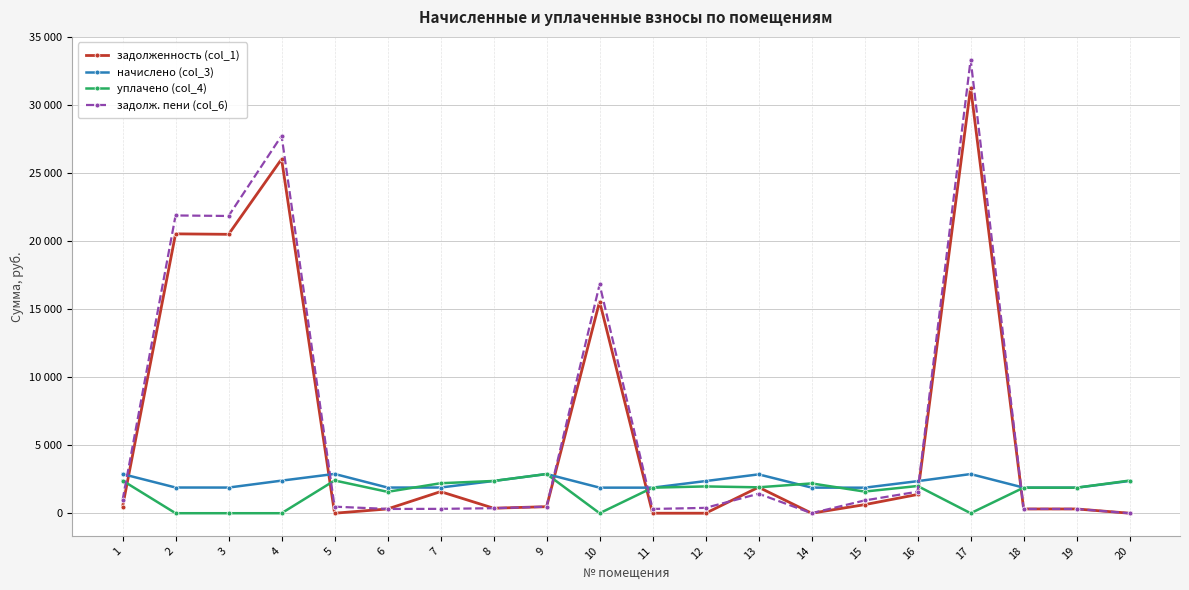

Is this an area chart (filled region under the line)?

No